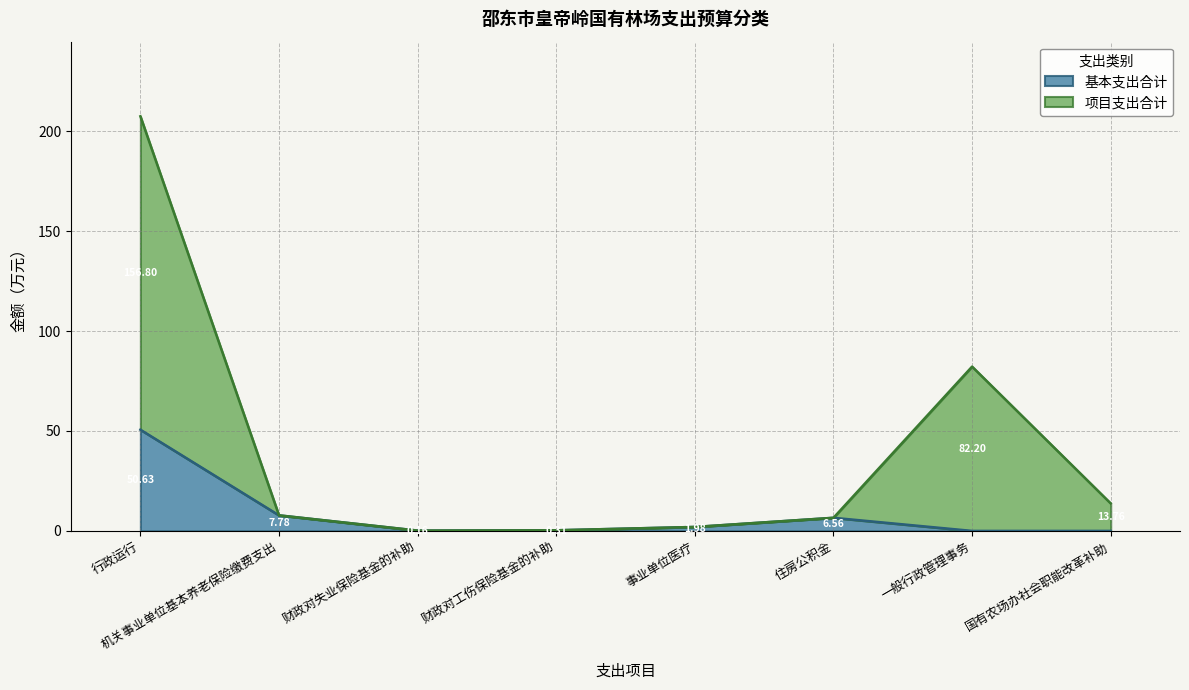

Rank the series by their maximum value, from lowest to highest.

基本支出合计, 项目支出合计